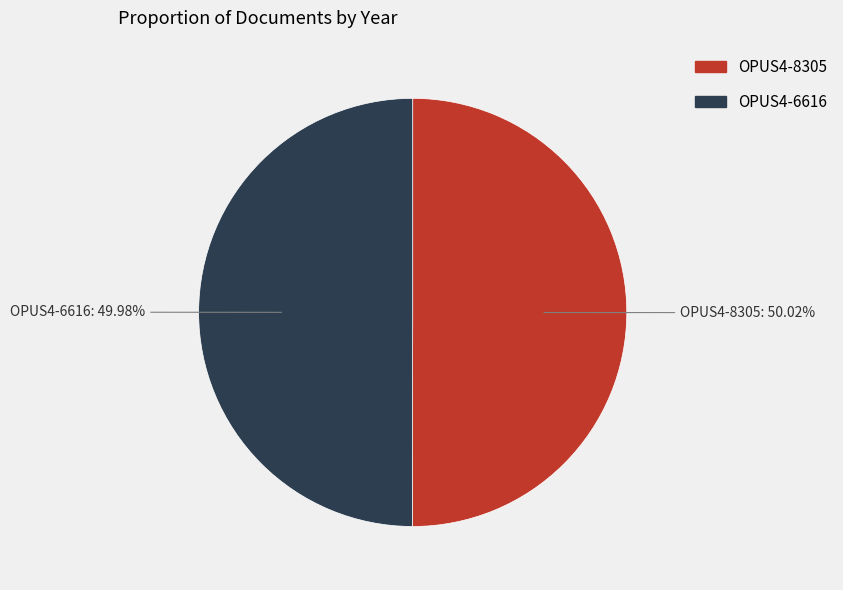

Is there a majority slice in this chart?

Yes